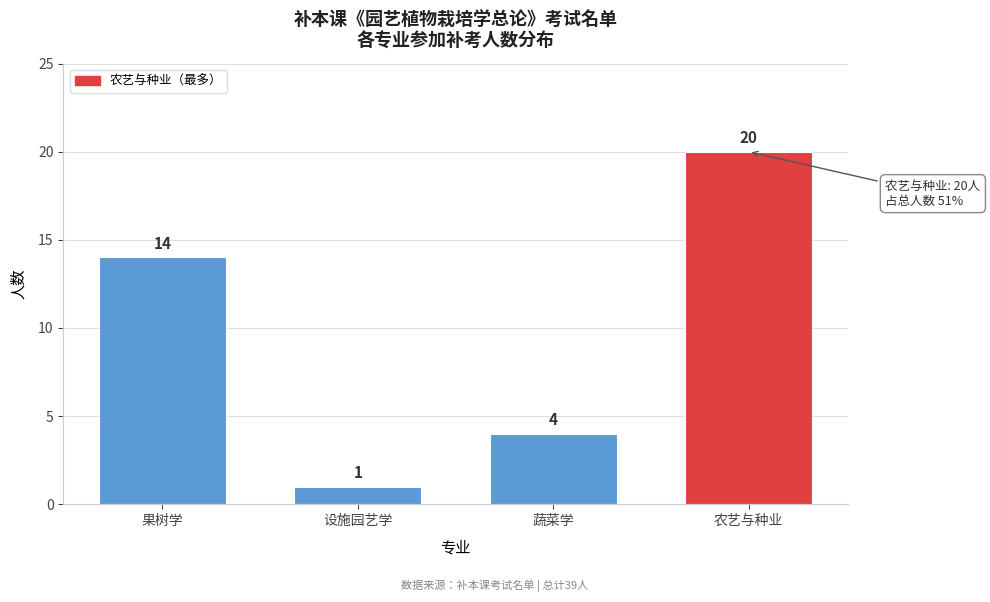

Reading left to right, what are all the values shown in this chart?

果树学=14	设施园艺学=1	蔬菜学=4	农艺与种业=20